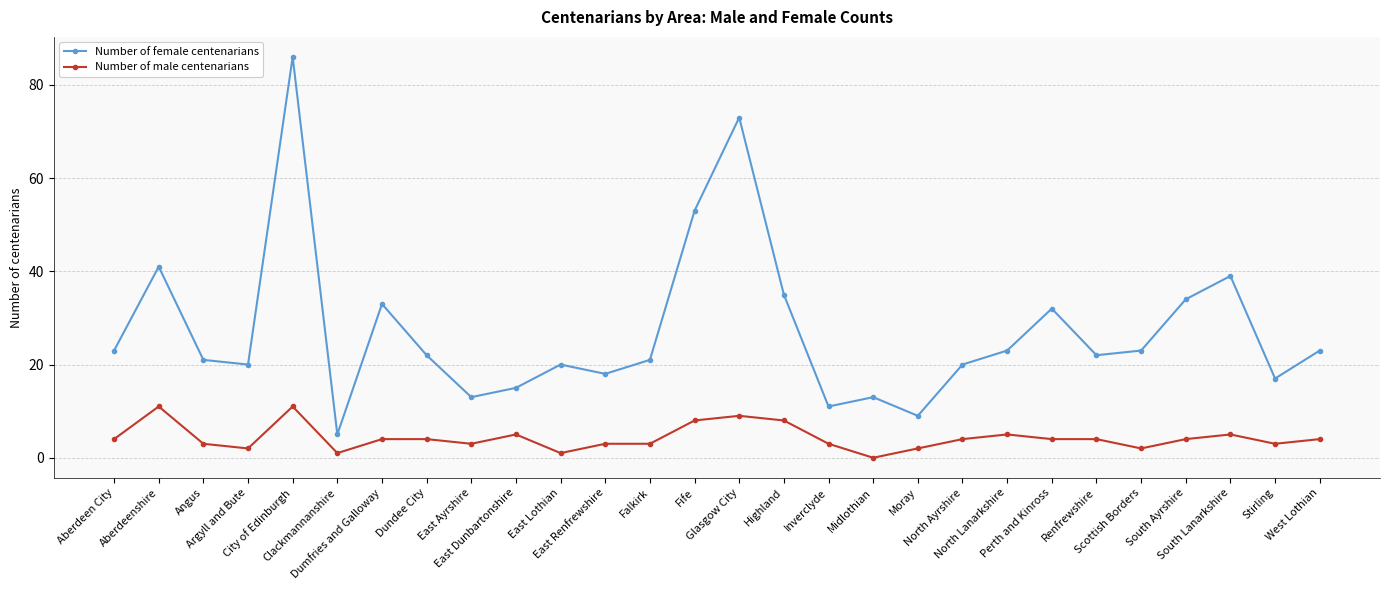

True or false: Number of male centenarians has a value of 5 at Fife.

False